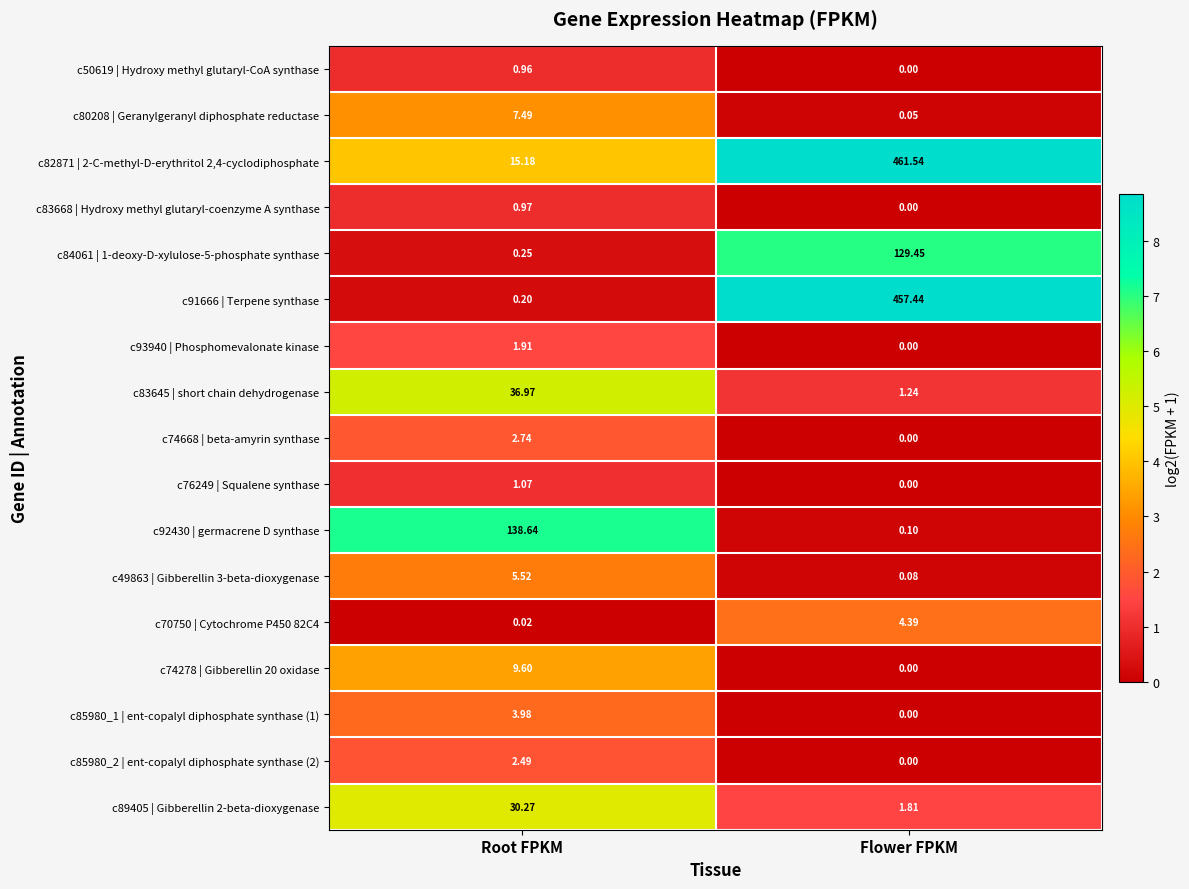

List the labels in order of c80208 | Geranylgeranyl diphosphate reductase value, smallest first.

Flower FPKM, Root FPKM